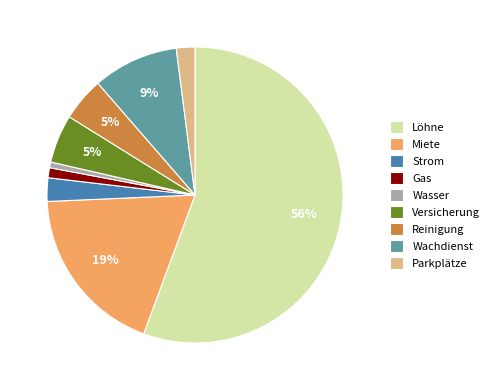

What percentage is the Miete slice, to the nearest percent?

19%